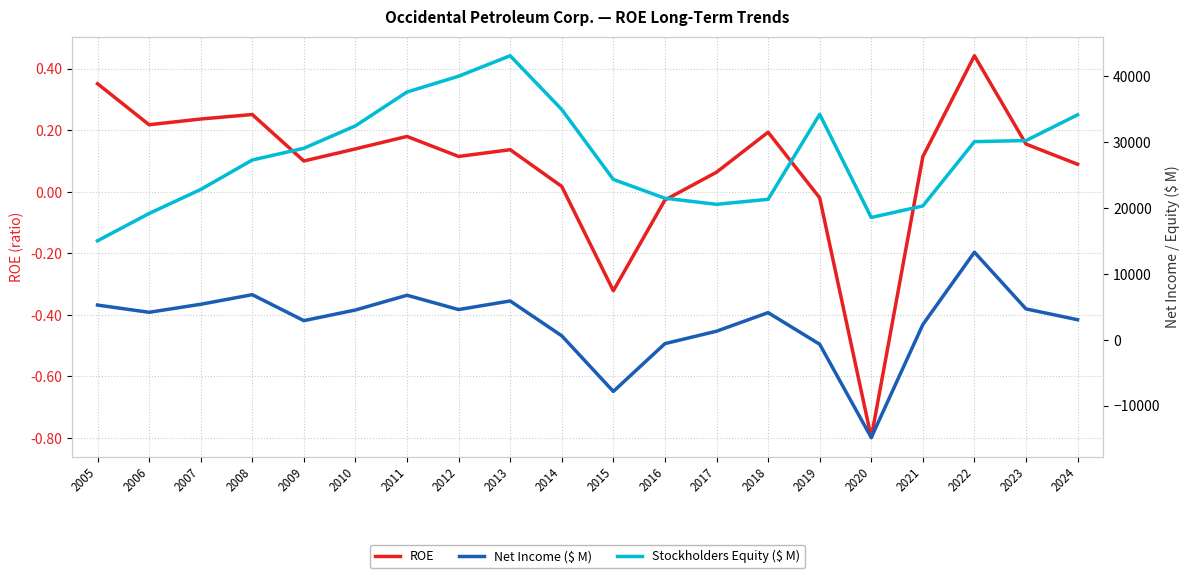

Does the chart have visible grid lines?

Yes